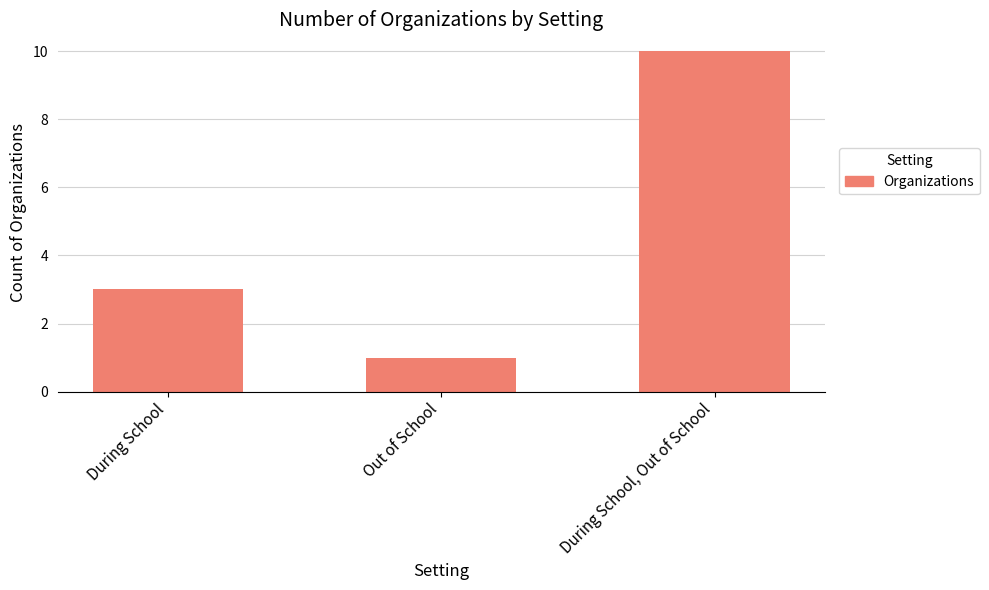

What is the average value?

5